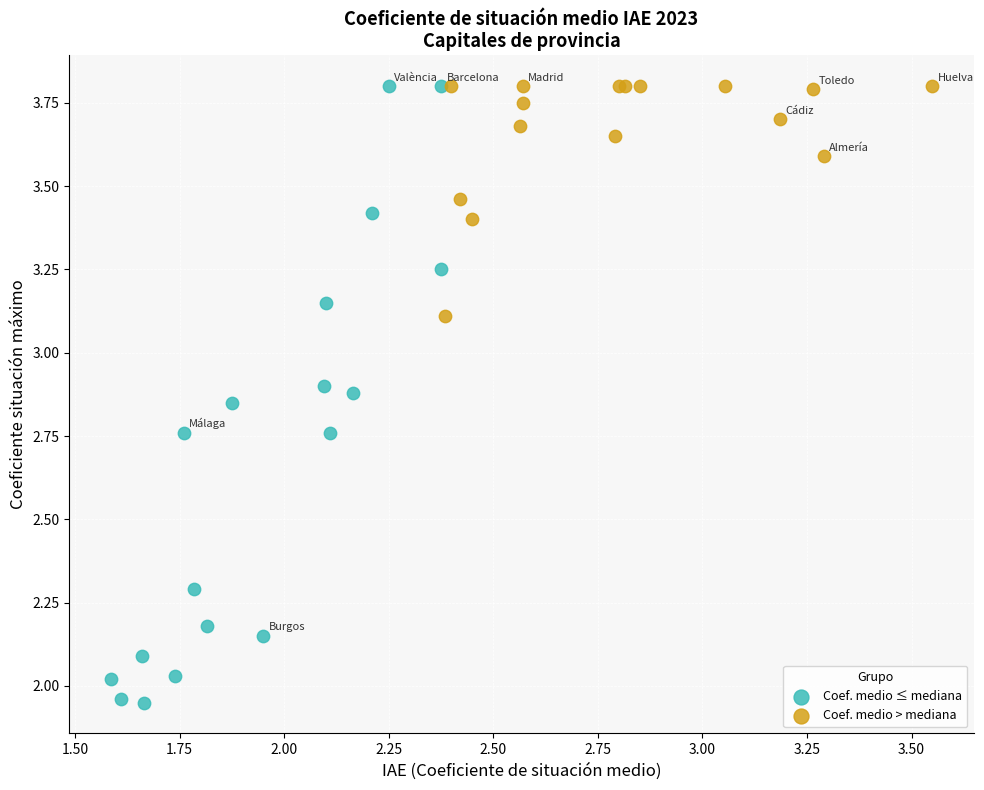

Which series contains the lowest Y value?

Coef. medio ≤ mediana